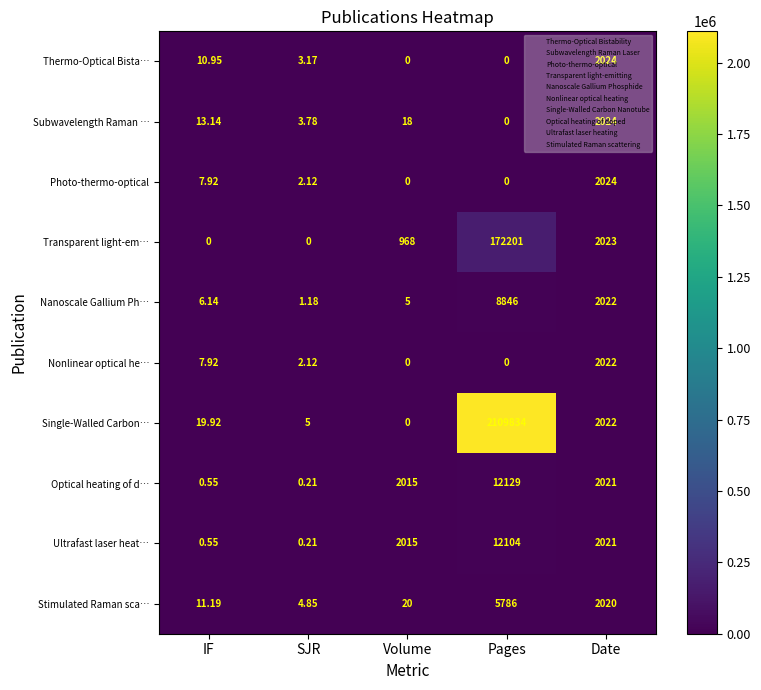

Which series has the largest total across all categories?

Single-Walled Carbon…